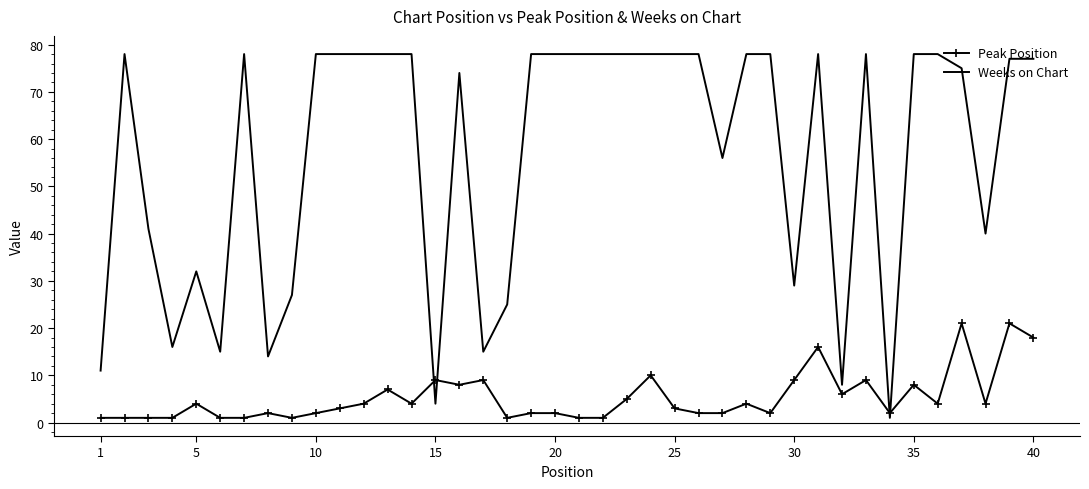

True or false: Weeks on Chart and Peak Position intersect in this chart.

True